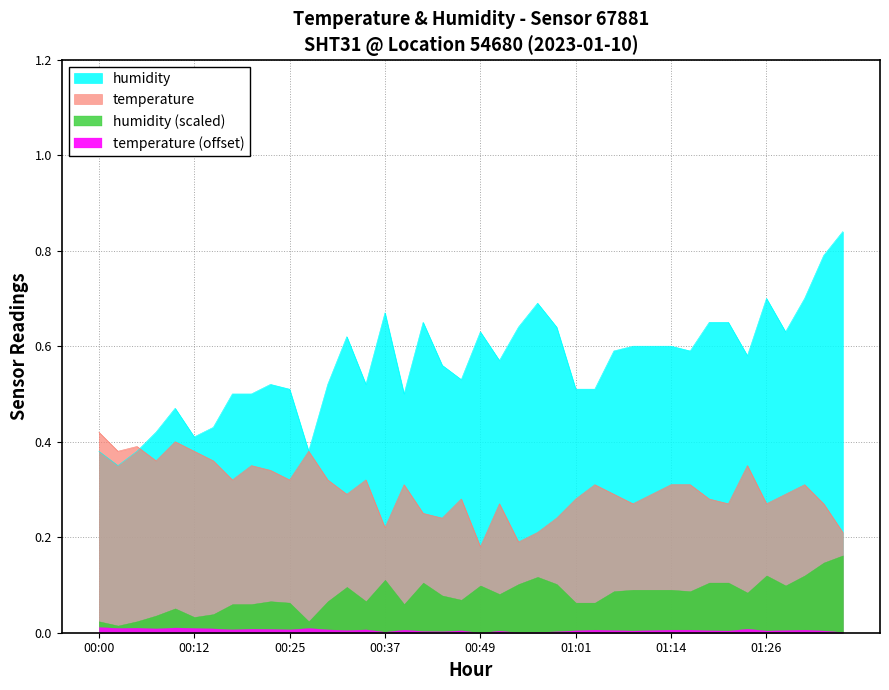

What is the approximate value of humidity at 00:15?

0.4